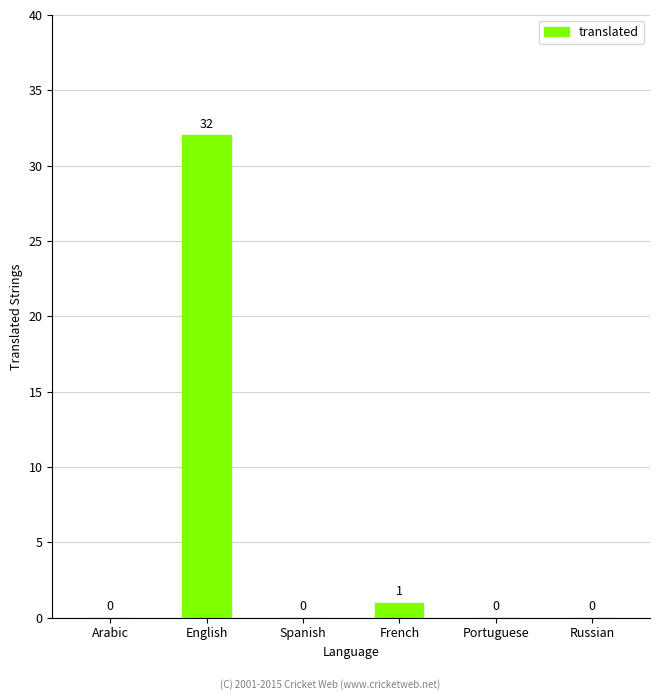

Is it true that the value at Spanish is 22?

False